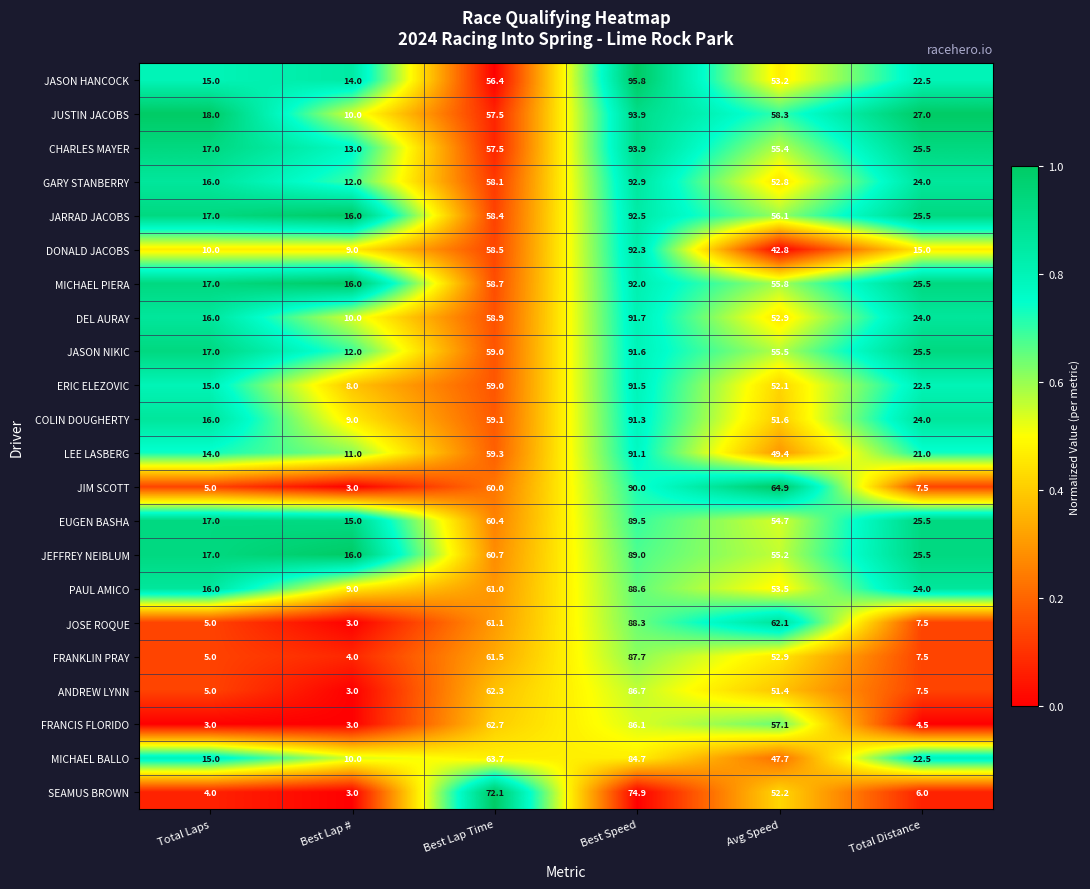

Which category has the highest value in the PAUL AMICO series?

Best Speed